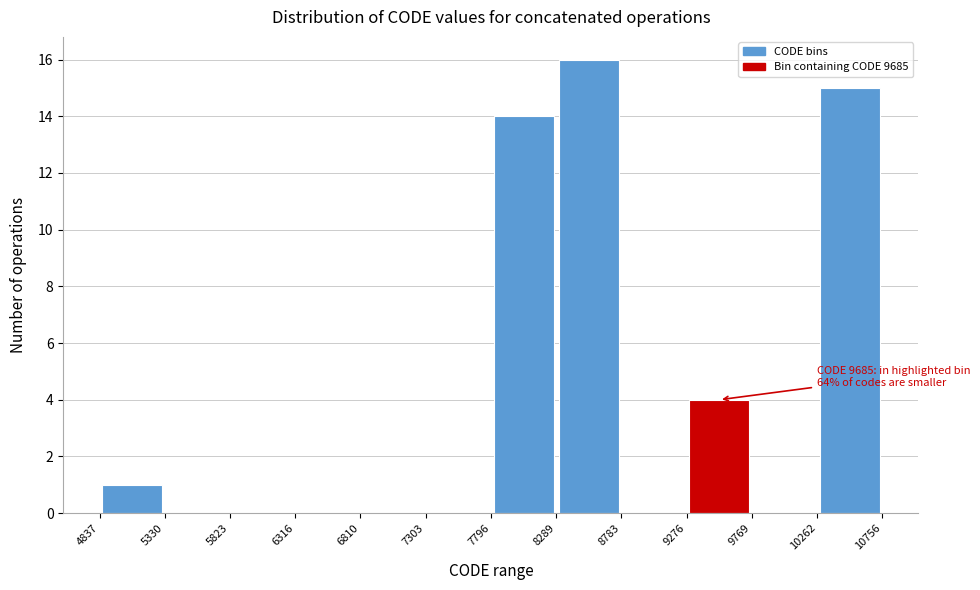

Which range on the x-axis has the tallest bar?

8289 to 8783